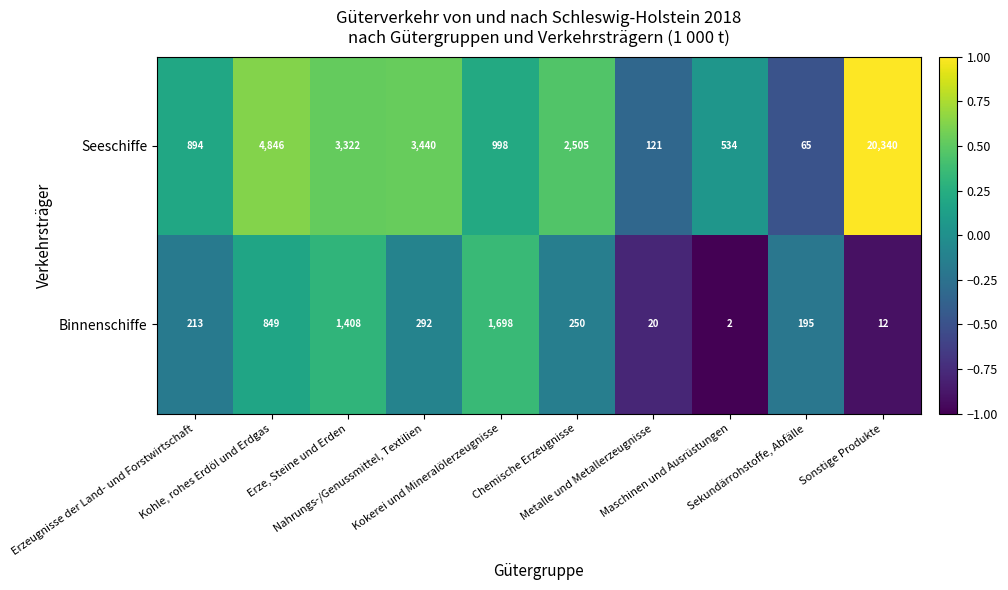

What is the difference between the second highest and second lowest values in the Seeschiffe series?

4725